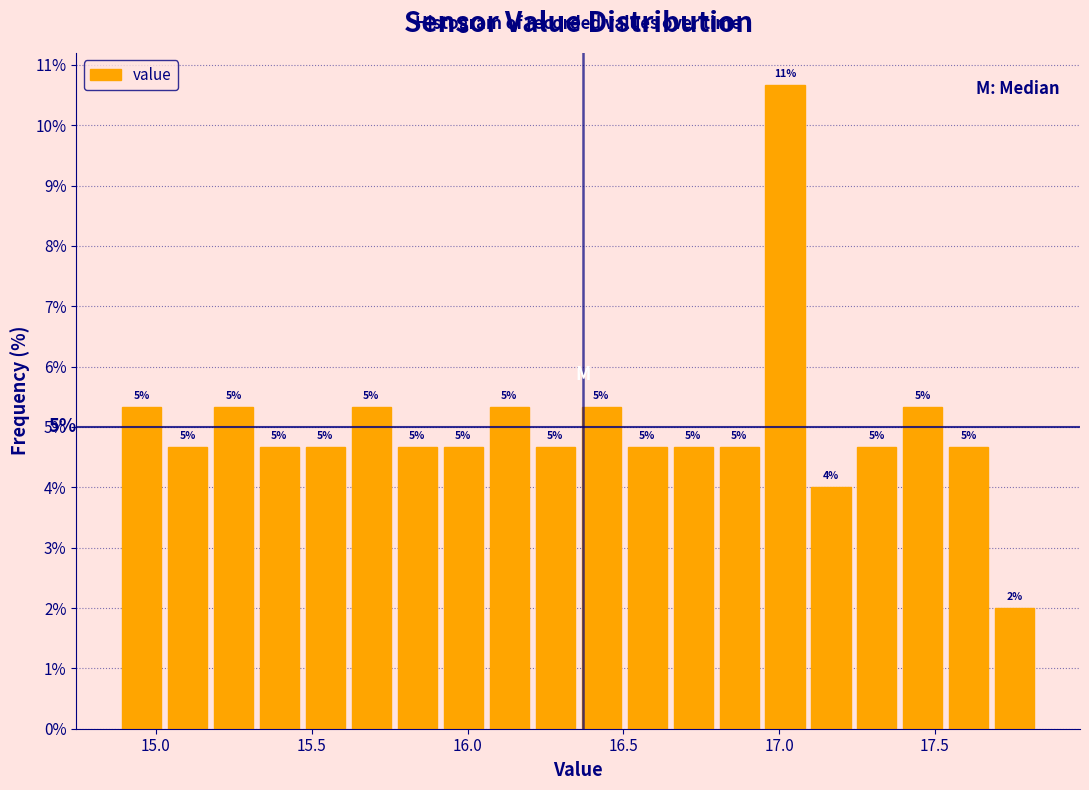

Read against the x-axis, roughly where is the centre of the tallest bar?

17.00